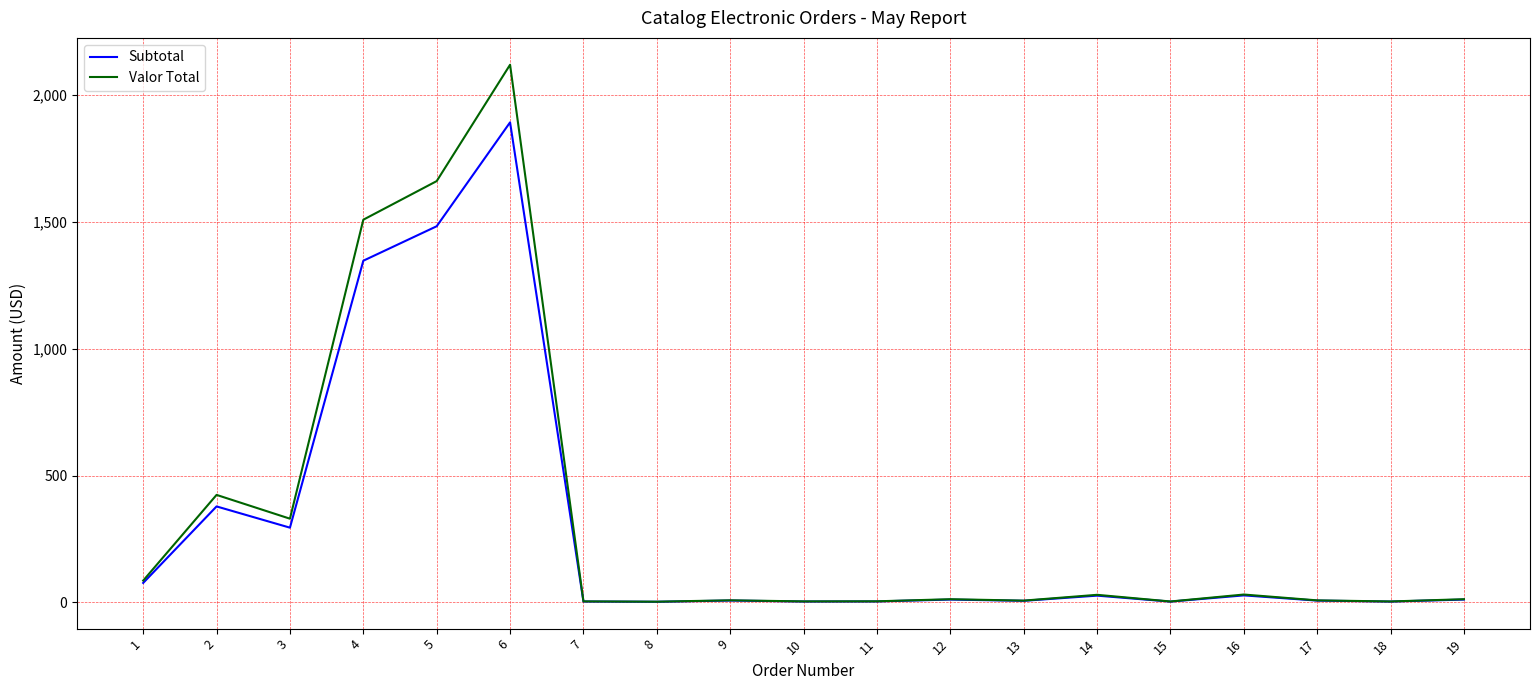

What is the maximum value for Subtotal?

1892.1